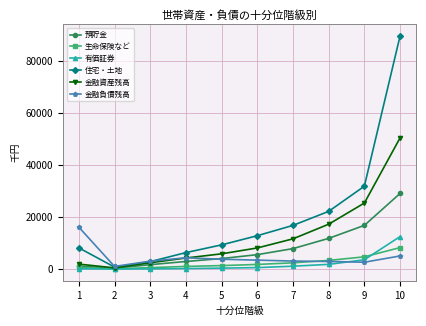

What is the greatest value displayed?

89690